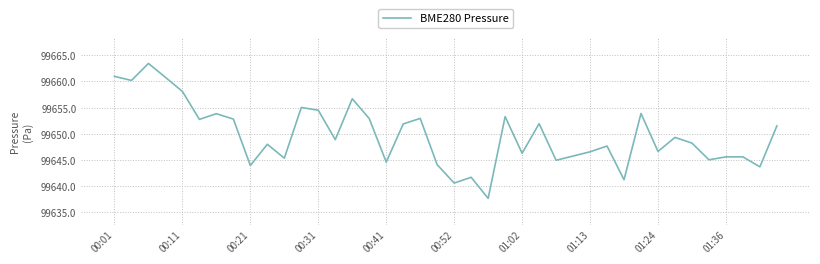

What is the smallest value displayed?

99637.7